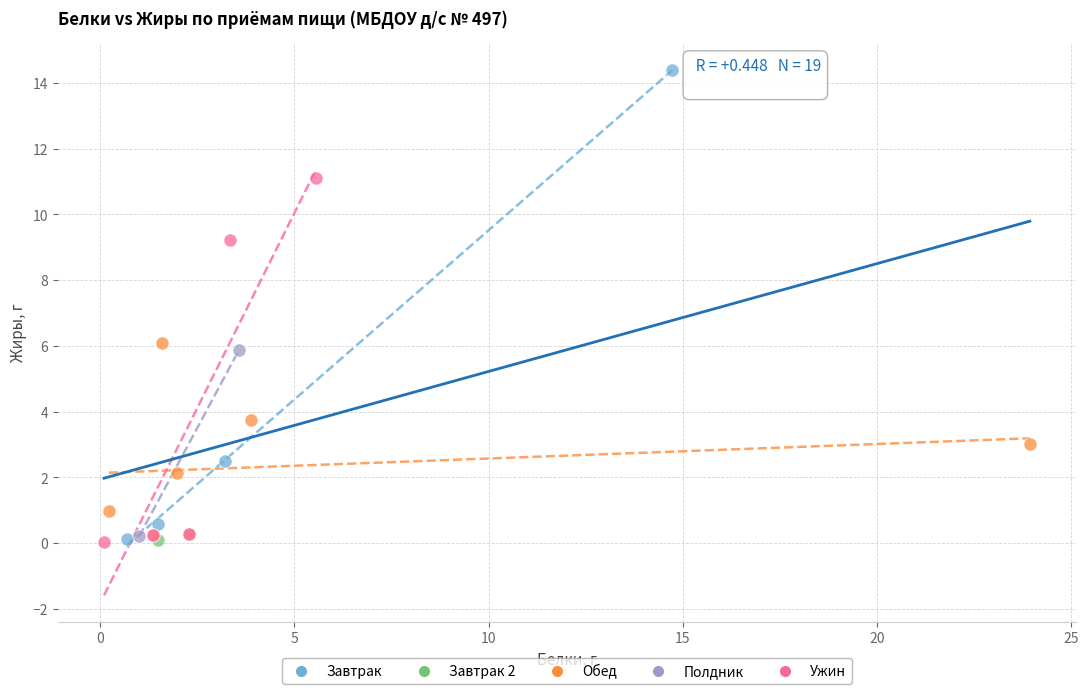

What are all the series names shown in the legend?

Завтрак, Завтрак 2, Обед, Полдник, Ужин